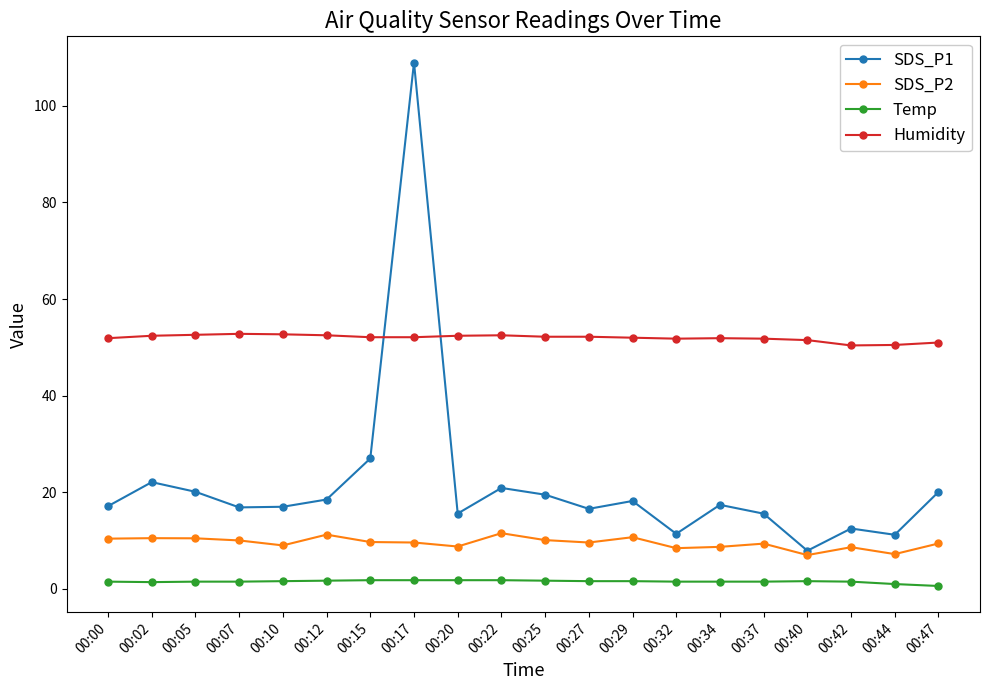

What is the difference between the SDS_P2 values at 00:17 and 00:44?

2.4